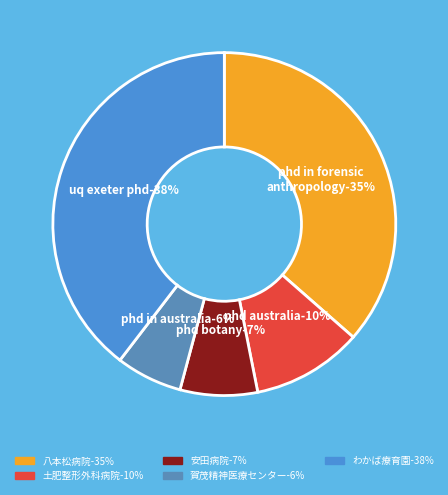

Rank the categories by value from lowest to highest.

賀茂精神医療センター, 医療法人社団仁慈会　安田病院, 医療法人社団慈杏会　土肥整形外科病院, 医療法人社団葵会　八本松病院, 広島県立障害者療育支援センターわかば療育園